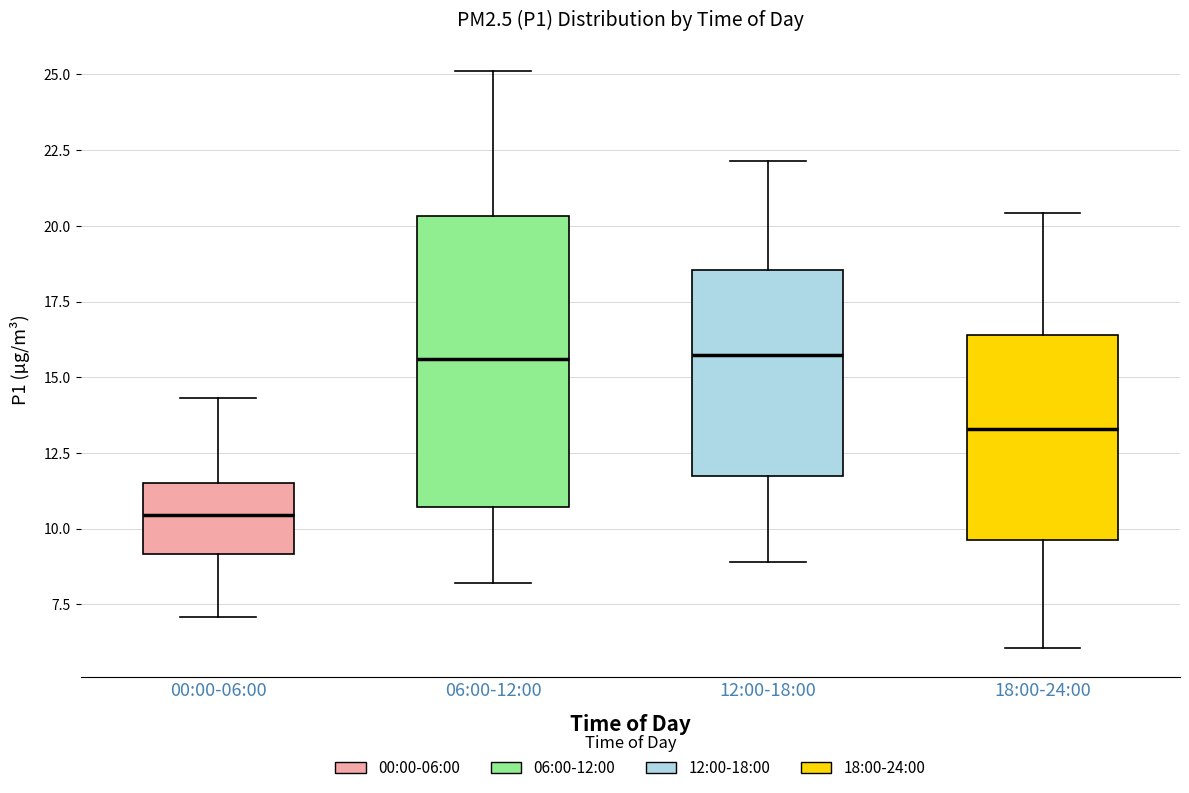

Reading left to right, transcribe this box plot: for each box, give where its median line is, the range the box spans, and where its two whiskers end, as read against the y-axis. The values are not printed on the chart, so give them approximately, as read against the axis.

00:00-06:00: median 10.5, box 9.0 to 11.5, whiskers 7.0 to 14.5
06:00-12:00: median 15.5, box 10.5 to 20.5, whiskers 8.0 to 25.0
12:00-18:00: median 15.5, box 11.5 to 18.5, whiskers 9.0 to 22.0
18:00-24:00: median 13.5, box 9.5 to 16.5, whiskers 6.0 to 20.5